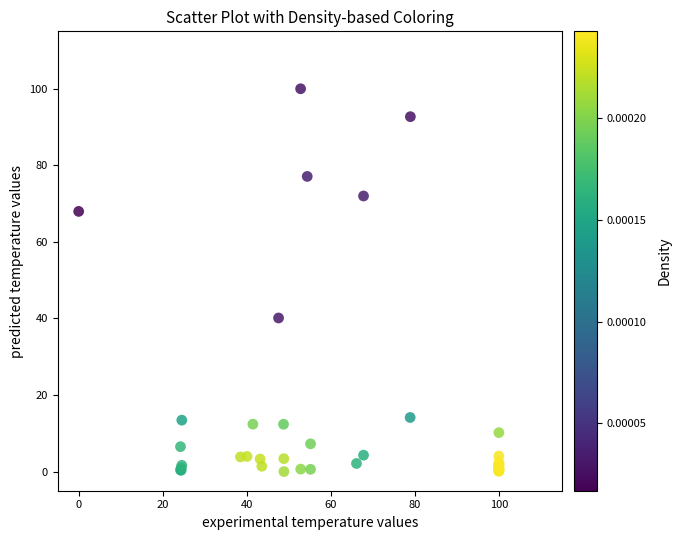

What Y value in the scatter plot is closest to 50?

40.1